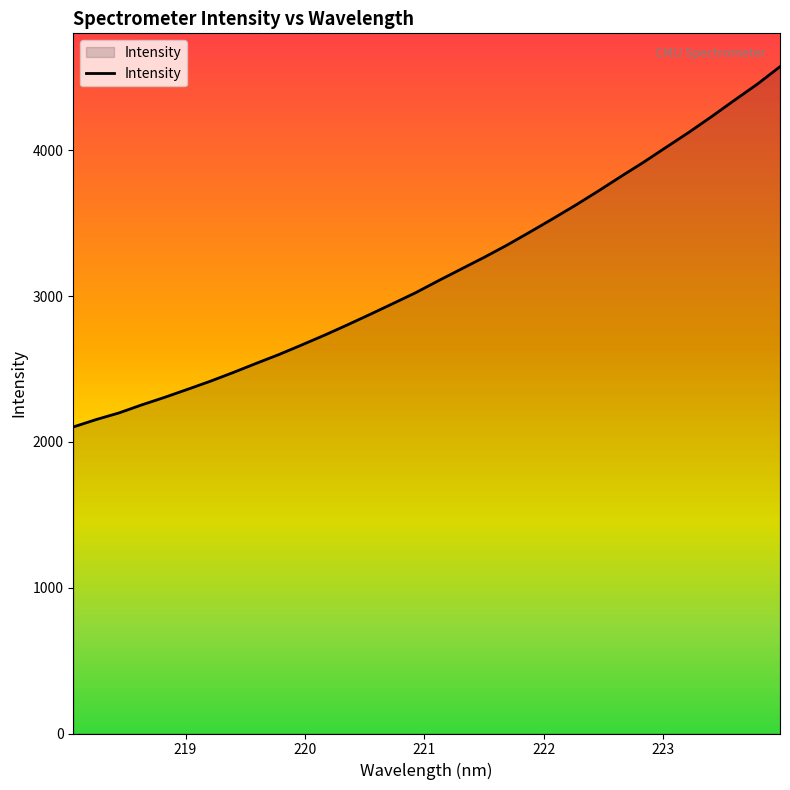

What is the greatest value displayed?

4573.2